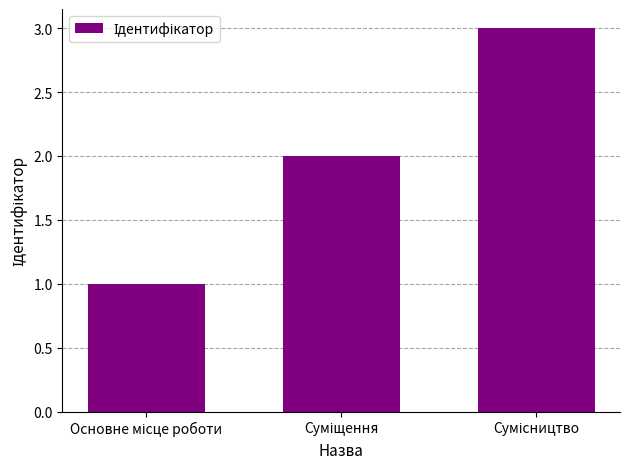

How many values are below 2?

1